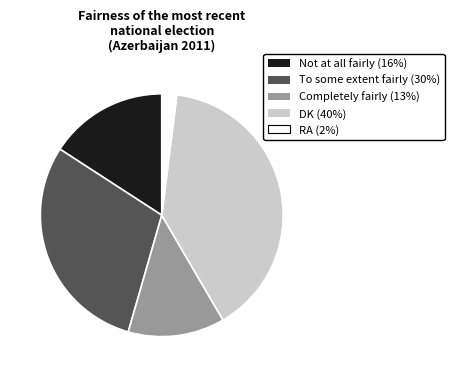

Between DK and Not at all fairly, which is larger?

DK